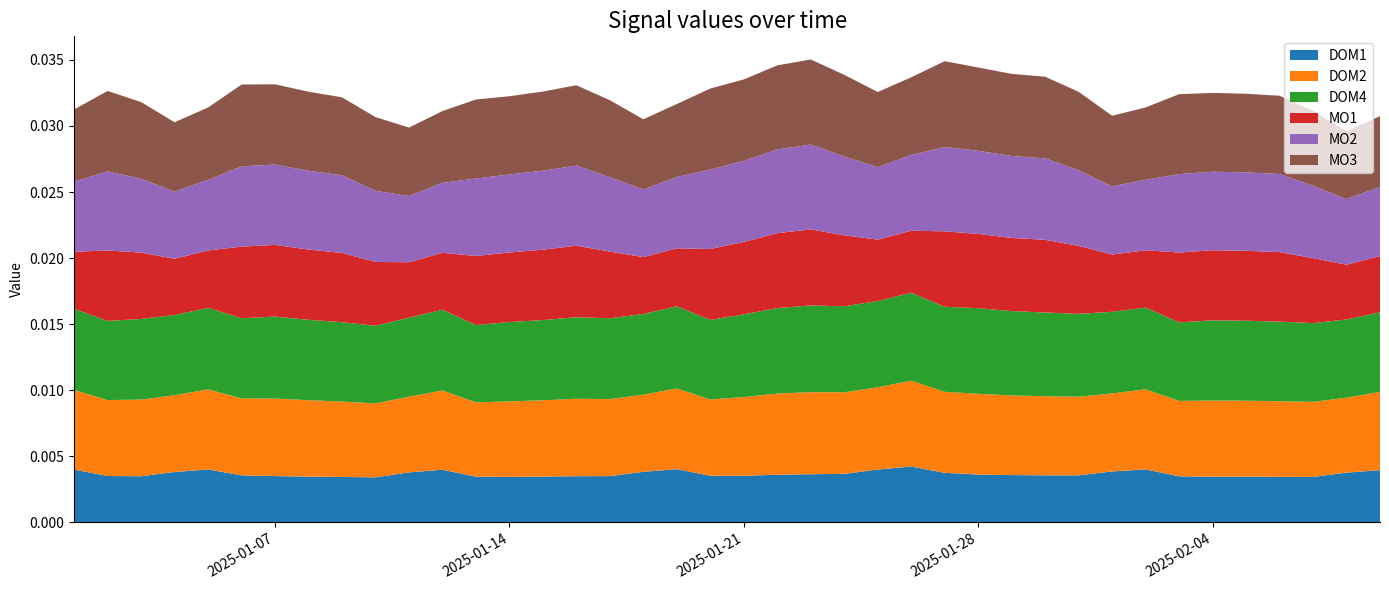

Reading left to right, transcribe all the data shown in this chart.

DOM1: 2025-01-01=0.0	2025-01-02=0.0	2025-01-03=0.0	2025-01-04=0.0	2025-01-05=0.0	2025-01-06=0.0	2025-01-07=0.0	2025-01-08=0.0	2025-01-09=0.0	2025-01-10=0.0	2025-01-11=0.0	2025-01-12=0.0	2025-01-13=0.0	2025-01-14=0.0	2025-01-15=0.0	2025-01-16=0.0	2025-01-17=0.0	2025-01-18=0.0	2025-01-19=0.0	2025-01-20=0.0	2025-01-21=0.0	2025-01-22=0.0	2025-01-23=0.0	2025-01-24=0.0	2025-01-25=0.0	2025-01-26=0.0	2025-01-27=0.0	2025-01-28=0.0	2025-01-29=0.0	2025-01-30=0.0	2025-01-31=0.0	2025-02-01=0.0	2025-02-02=0.0	2025-02-03=0.0	2025-02-04=0.0	2025-02-05=0.0	2025-02-06=0.0	2025-02-07=0.0	2025-02-08=0.0	2025-02-09=0.0
DOM2: 2025-01-01=0.0	2025-01-02=0.0	2025-01-03=0.0	2025-01-04=0.0	2025-01-05=0.0	2025-01-06=0.0	2025-01-07=0.0	2025-01-08=0.0	2025-01-09=0.0	2025-01-10=0.0	2025-01-11=0.0	2025-01-12=0.0	2025-01-13=0.0	2025-01-14=0.0	2025-01-15=0.0	2025-01-16=0.0	2025-01-17=0.0	2025-01-18=0.0	2025-01-19=0.0	2025-01-20=0.0	2025-01-21=0.0	2025-01-22=0.0	2025-01-23=0.0	2025-01-24=0.0	2025-01-25=0.0	2025-01-26=0.0	2025-01-27=0.0	2025-01-28=0.0	2025-01-29=0.0	2025-01-30=0.0	2025-01-31=0.0	2025-02-01=0.0	2025-02-02=0.0	2025-02-03=0.0	2025-02-04=0.0	2025-02-05=0.0	2025-02-06=0.0	2025-02-07=0.0	2025-02-08=0.0	2025-02-09=0.0
DOM4: 2025-01-01=0.0	2025-01-02=0.0	2025-01-03=0.0	2025-01-04=0.0	2025-01-05=0.0	2025-01-06=0.0	2025-01-07=0.0	2025-01-08=0.0	2025-01-09=0.0	2025-01-10=0.0	2025-01-11=0.0	2025-01-12=0.0	2025-01-13=0.0	2025-01-14=0.0	2025-01-15=0.0	2025-01-16=0.0	2025-01-17=0.0	2025-01-18=0.0	2025-01-19=0.0	2025-01-20=0.0	2025-01-21=0.0	2025-01-22=0.0	2025-01-23=0.0	2025-01-24=0.0	2025-01-25=0.0	2025-01-26=0.0	2025-01-27=0.0	2025-01-28=0.0	2025-01-29=0.0	2025-01-30=0.0	2025-01-31=0.0	2025-02-01=0.0	2025-02-02=0.0	2025-02-03=0.0	2025-02-04=0.0	2025-02-05=0.0	2025-02-06=0.0	2025-02-07=0.0	2025-02-08=0.0	2025-02-09=0.0
MO1: 2025-01-01=0.0	2025-01-02=0.0	2025-01-03=0.0	2025-01-04=0.0	2025-01-05=0.0	2025-01-06=0.0	2025-01-07=0.0	2025-01-08=0.0	2025-01-09=0.0	2025-01-10=0.0	2025-01-11=0.0	2025-01-12=0.0	2025-01-13=0.0	2025-01-14=0.0	2025-01-15=0.0	2025-01-16=0.0	2025-01-17=0.0	2025-01-18=0.0	2025-01-19=0.0	2025-01-20=0.0	2025-01-21=0.0	2025-01-22=0.0	2025-01-23=0.0	2025-01-24=0.0	2025-01-25=0.0	2025-01-26=0.0	2025-01-27=0.0	2025-01-28=0.0	2025-01-29=0.0	2025-01-30=0.0	2025-01-31=0.0	2025-02-01=0.0	2025-02-02=0.0	2025-02-03=0.0	2025-02-04=0.0	2025-02-05=0.0	2025-02-06=0.0	2025-02-07=0.0	2025-02-08=0.0	2025-02-09=0.0
MO2: 2025-01-01=0.0	2025-01-02=0.0	2025-01-03=0.0	2025-01-04=0.0	2025-01-05=0.0	2025-01-06=0.0	2025-01-07=0.0	2025-01-08=0.0	2025-01-09=0.0	2025-01-10=0.0	2025-01-11=0.0	2025-01-12=0.0	2025-01-13=0.0	2025-01-14=0.0	2025-01-15=0.0	2025-01-16=0.0	2025-01-17=0.0	2025-01-18=0.0	2025-01-19=0.0	2025-01-20=0.0	2025-01-21=0.0	2025-01-22=0.0	2025-01-23=0.0	2025-01-24=0.0	2025-01-25=0.0	2025-01-26=0.0	2025-01-27=0.0	2025-01-28=0.0	2025-01-29=0.0	2025-01-30=0.0	2025-01-31=0.0	2025-02-01=0.0	2025-02-02=0.0	2025-02-03=0.0	2025-02-04=0.0	2025-02-05=0.0	2025-02-06=0.0	2025-02-07=0.0	2025-02-08=0.0	2025-02-09=0.0
MO3: 2025-01-01=0.0	2025-01-02=0.0	2025-01-03=0.0	2025-01-04=0.0	2025-01-05=0.0	2025-01-06=0.0	2025-01-07=0.0	2025-01-08=0.0	2025-01-09=0.0	2025-01-10=0.0	2025-01-11=0.0	2025-01-12=0.0	2025-01-13=0.0	2025-01-14=0.0	2025-01-15=0.0	2025-01-16=0.0	2025-01-17=0.0	2025-01-18=0.0	2025-01-19=0.0	2025-01-20=0.0	2025-01-21=0.0	2025-01-22=0.0	2025-01-23=0.0	2025-01-24=0.0	2025-01-25=0.0	2025-01-26=0.0	2025-01-27=0.0	2025-01-28=0.0	2025-01-29=0.0	2025-01-30=0.0	2025-01-31=0.0	2025-02-01=0.0	2025-02-02=0.0	2025-02-03=0.0	2025-02-04=0.0	2025-02-05=0.0	2025-02-06=0.0	2025-02-07=0.0	2025-02-08=0.0	2025-02-09=0.0